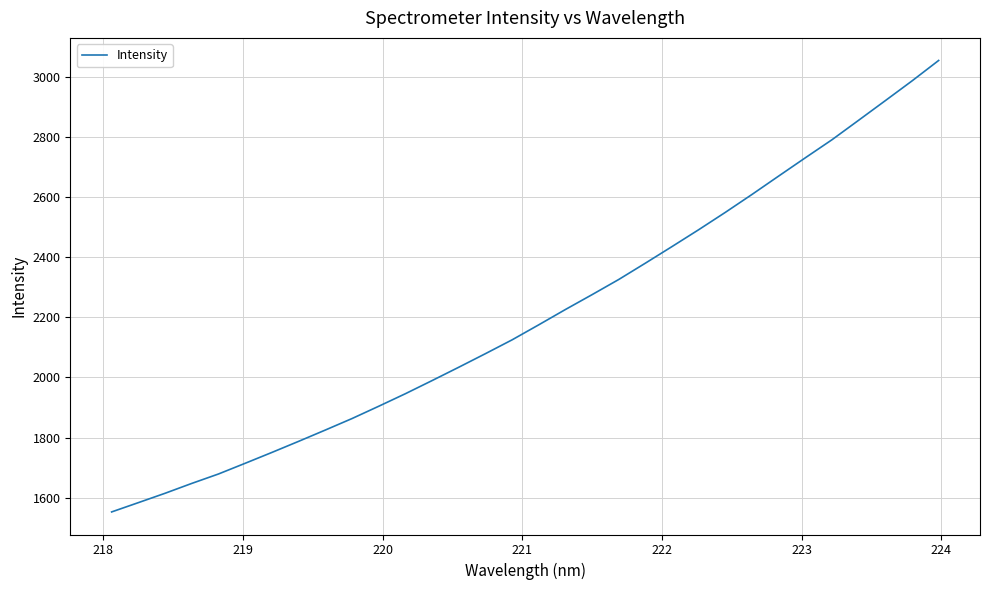

What is the smallest value displayed?

1552.5